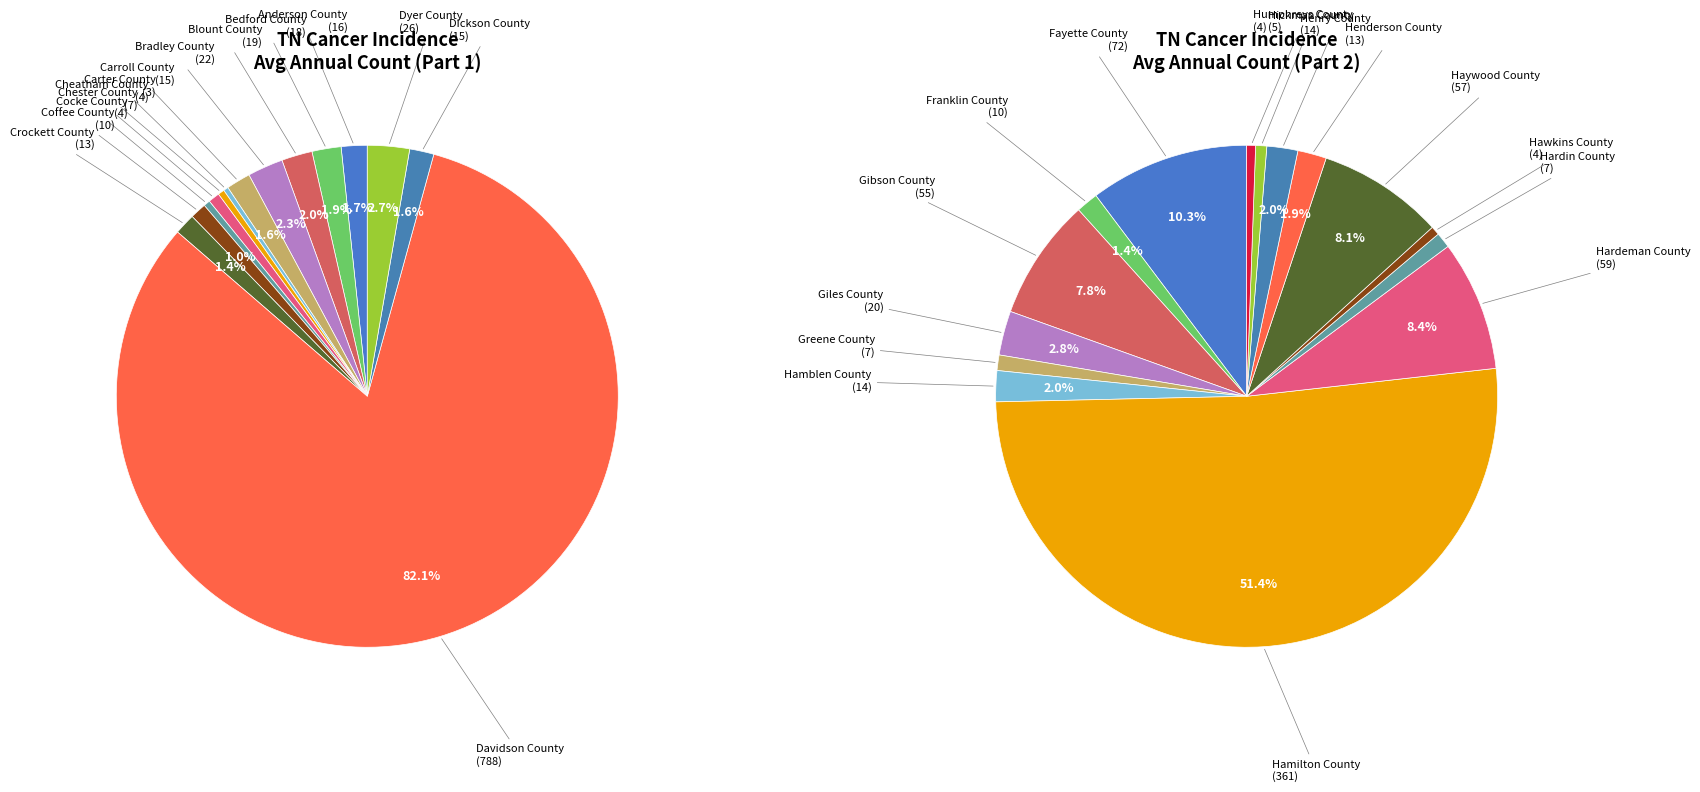

Which slice is the smallest?

Carter County